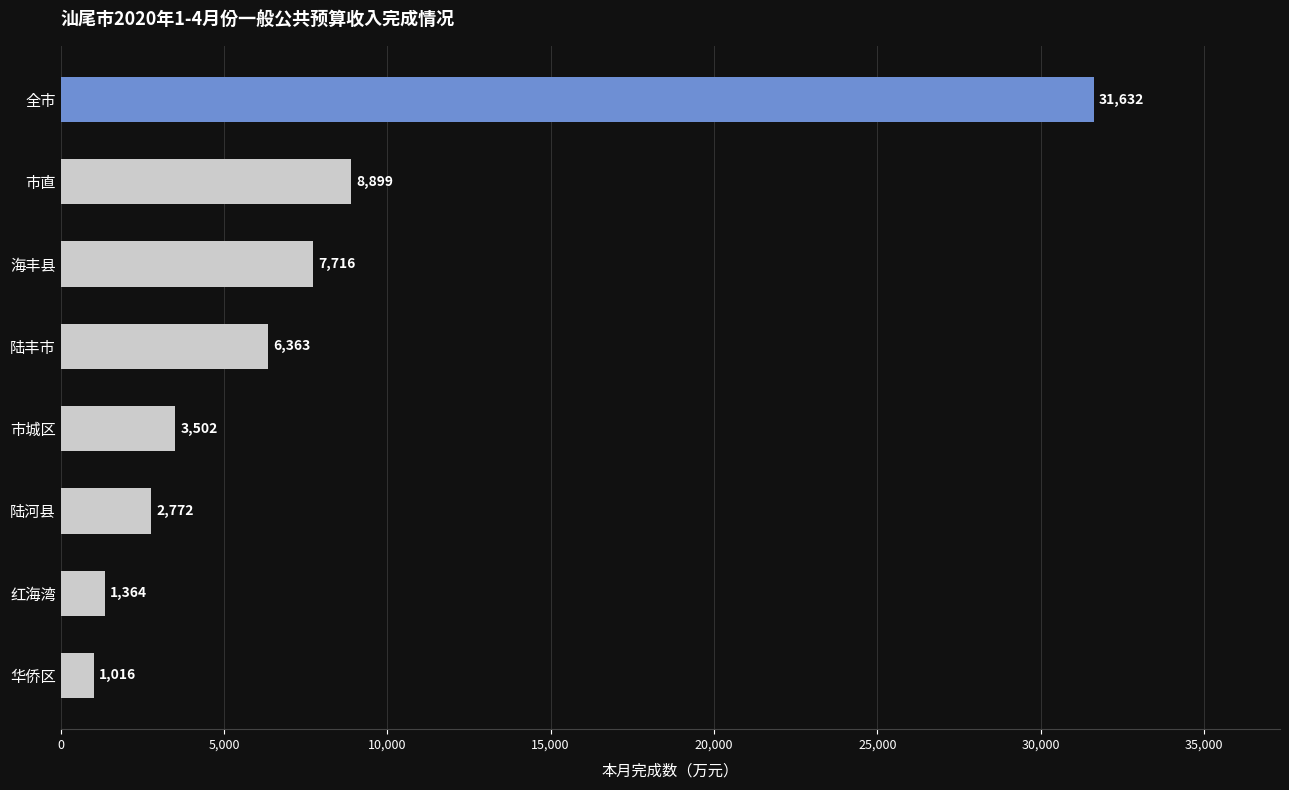

What is the label of the 3rd bar from the top?

海丰县